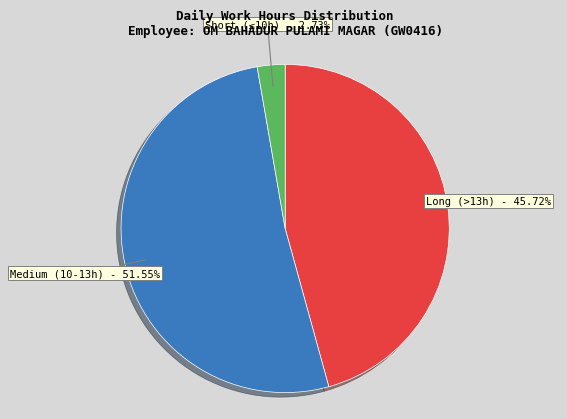

Which has a higher value, Medium (10-13h) or Short (≤10h)?

Medium (10-13h)